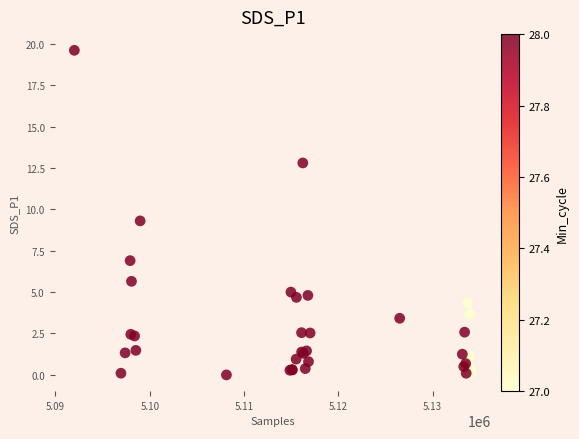

What Y value in the scatter plot is closest to 9?

9.3